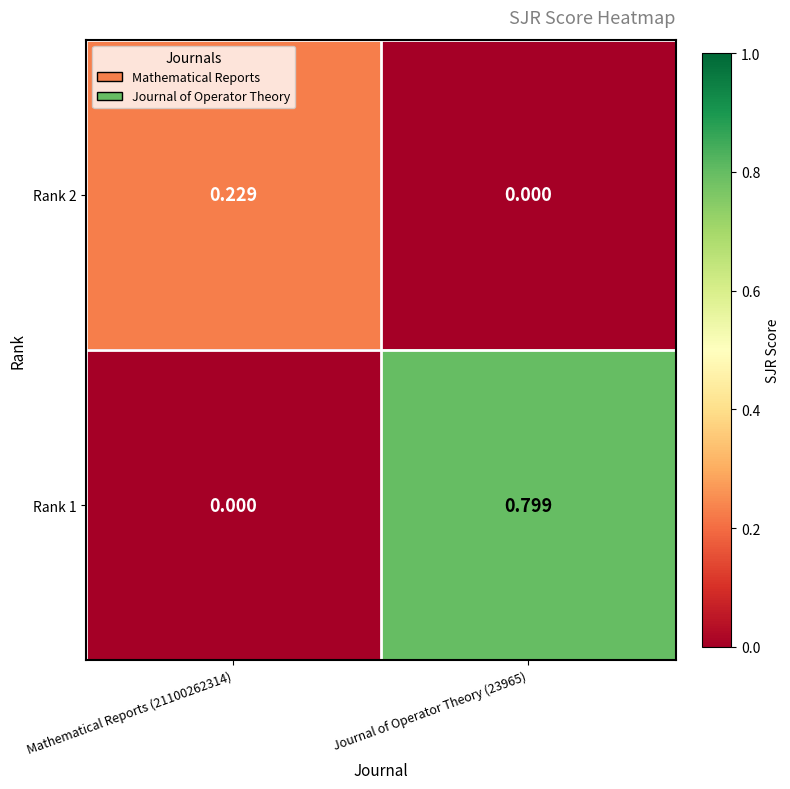

Which series has the largest total across all categories?

Rank 1